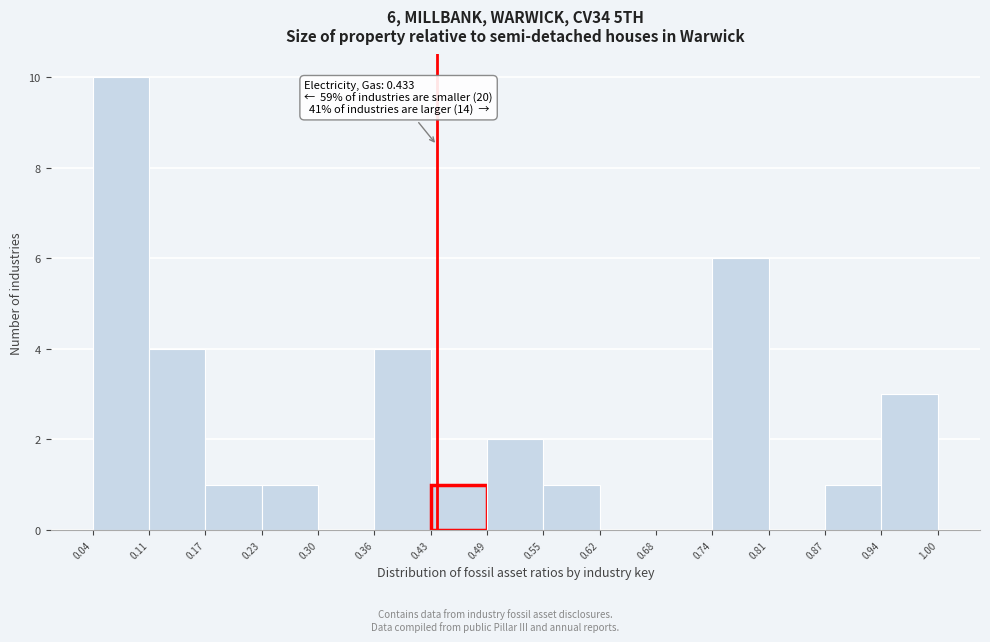

Over which range of the x-axis is the bar tallest?

0.04 to 0.11